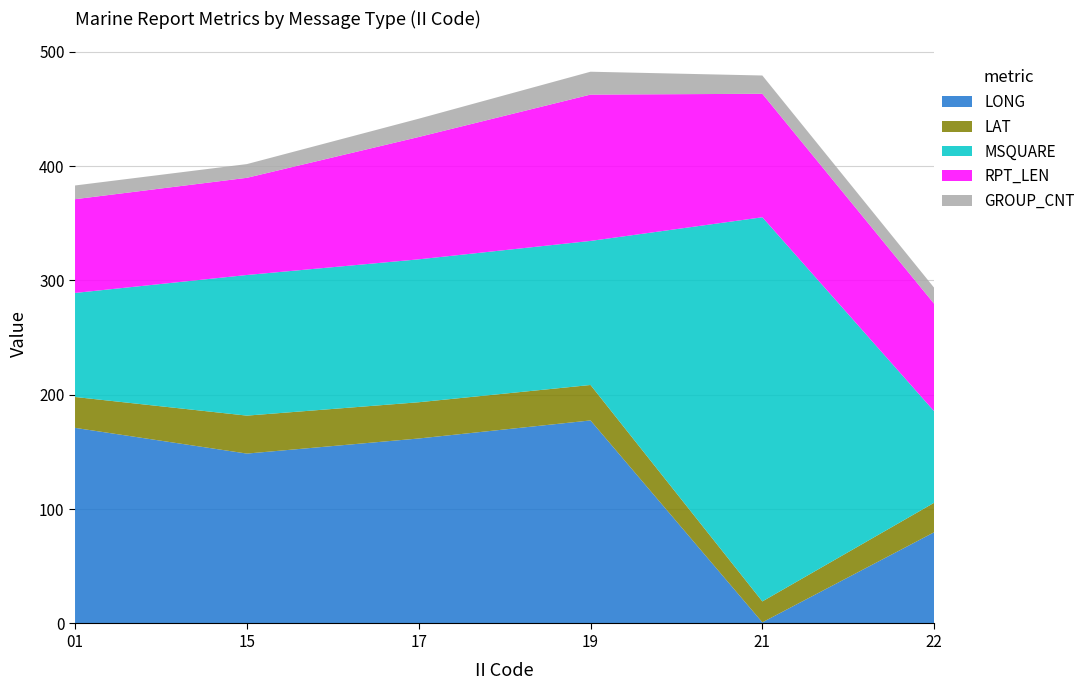

Reading left to right, extract all data points from this chart.

LONG: 171.1	148.6	161.8	177.6	1.0	79.8
LAT: 27.0	33.2	31.7	31.0	18.3	25.8
MSQUARE: 91.0	123.0	125.0	126.0	336.0	80.0
RPT_LEN: 82.0	85.0	107.0	128.0	108.0	94.0
GROUP_CNT: 12.0	12.0	16.0	20.0	16.0	14.0